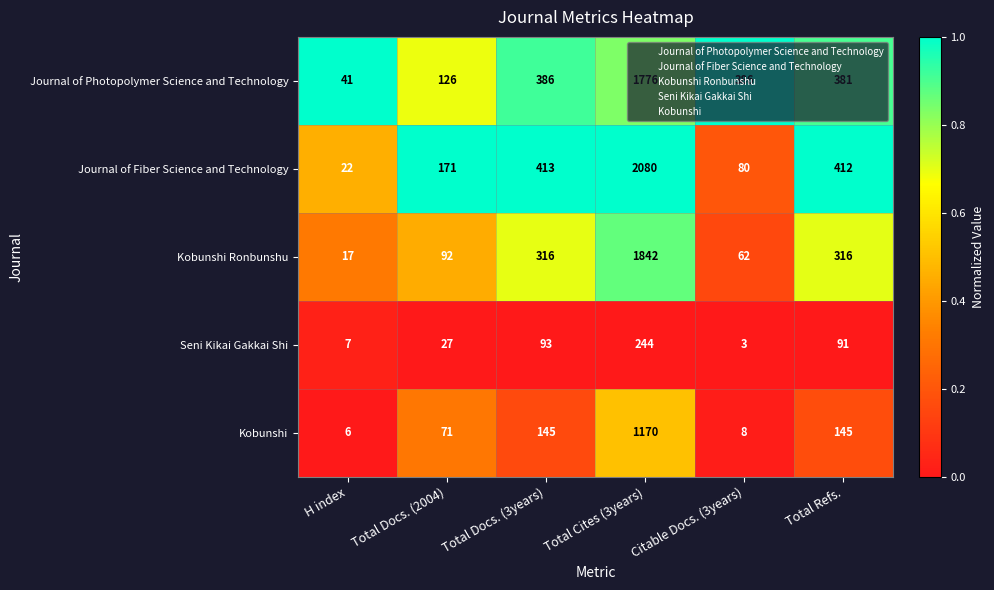

Which series has the largest range (max minus min)?

Journal of Fiber Science and Technology